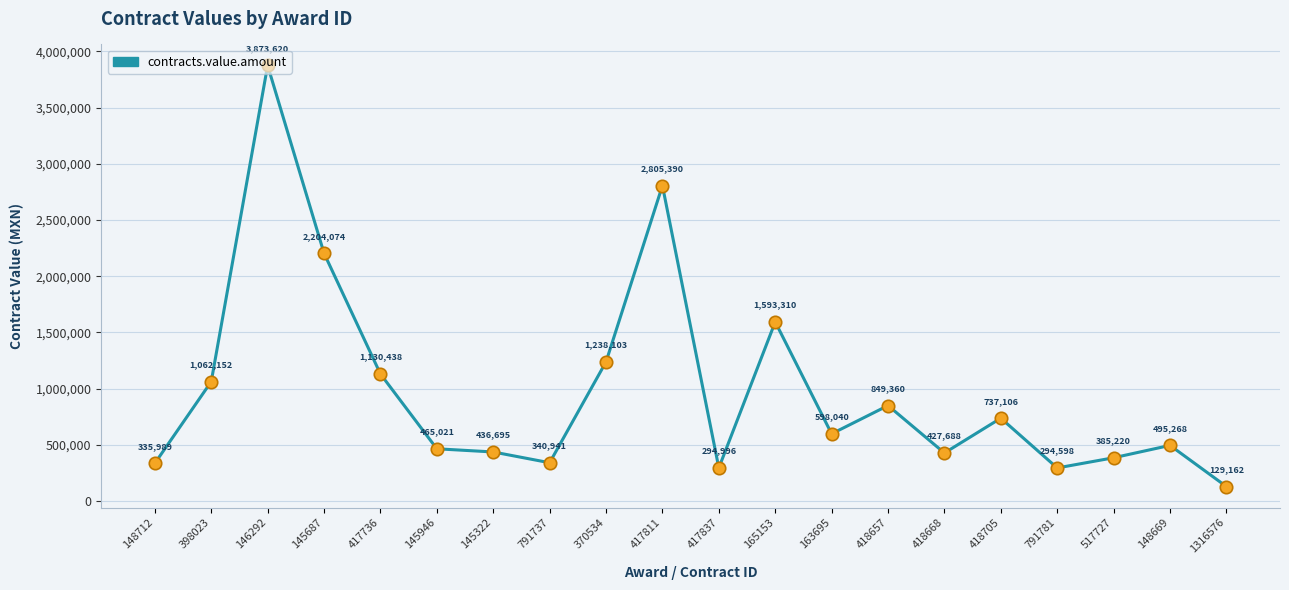

Approximately how many times larger is the value at 417811 compared to 417736?

2.5